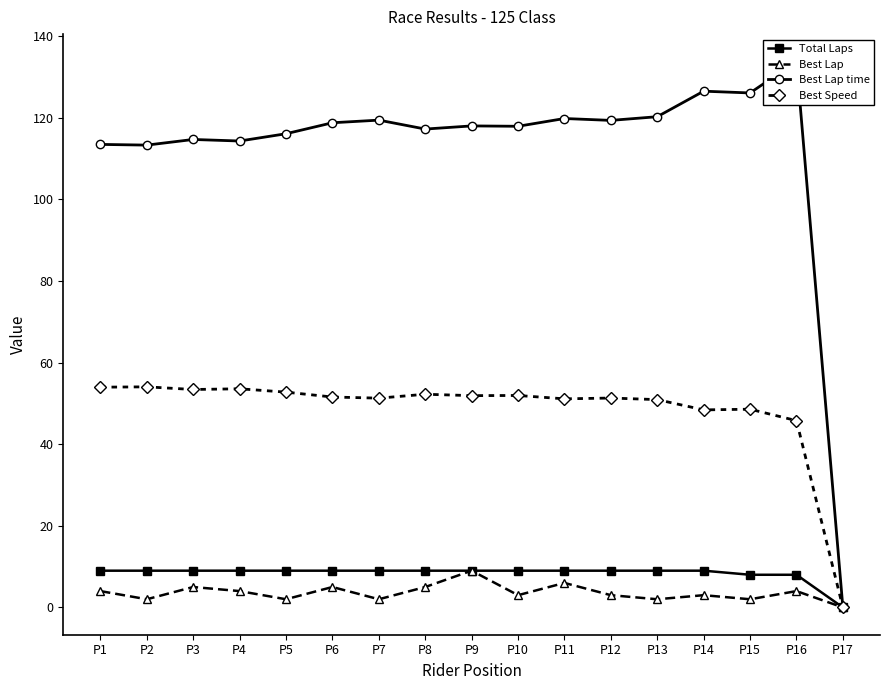

Which label corresponds to the largest value in the chart?

P16